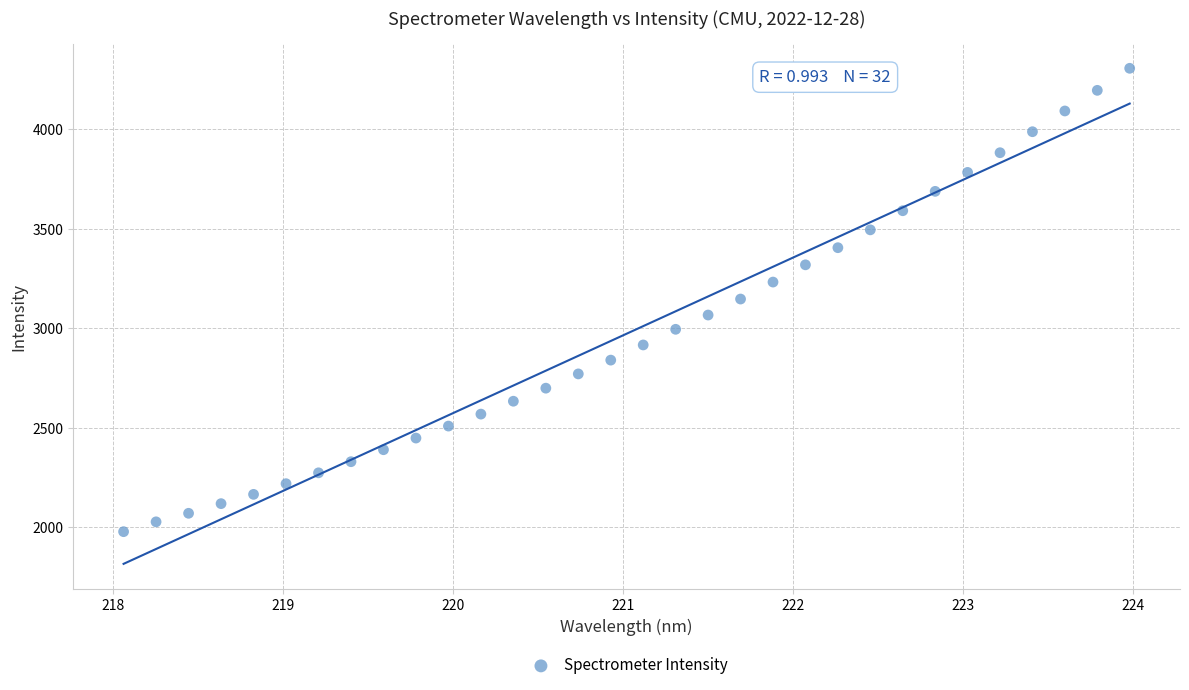

What is the range of Y values (max minus min)?

2329.1